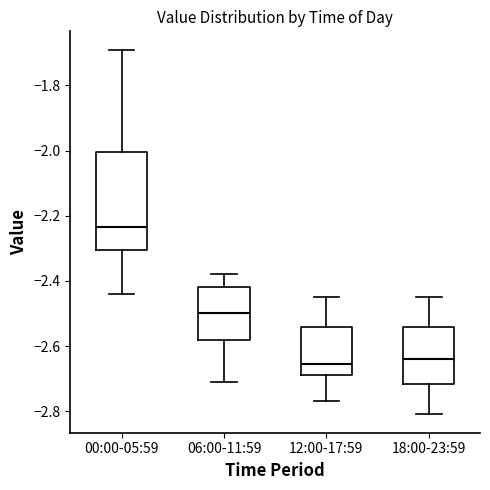

Comparing the boxes themselves (not the whiskers), which one is the tallest?

00:00-05:59